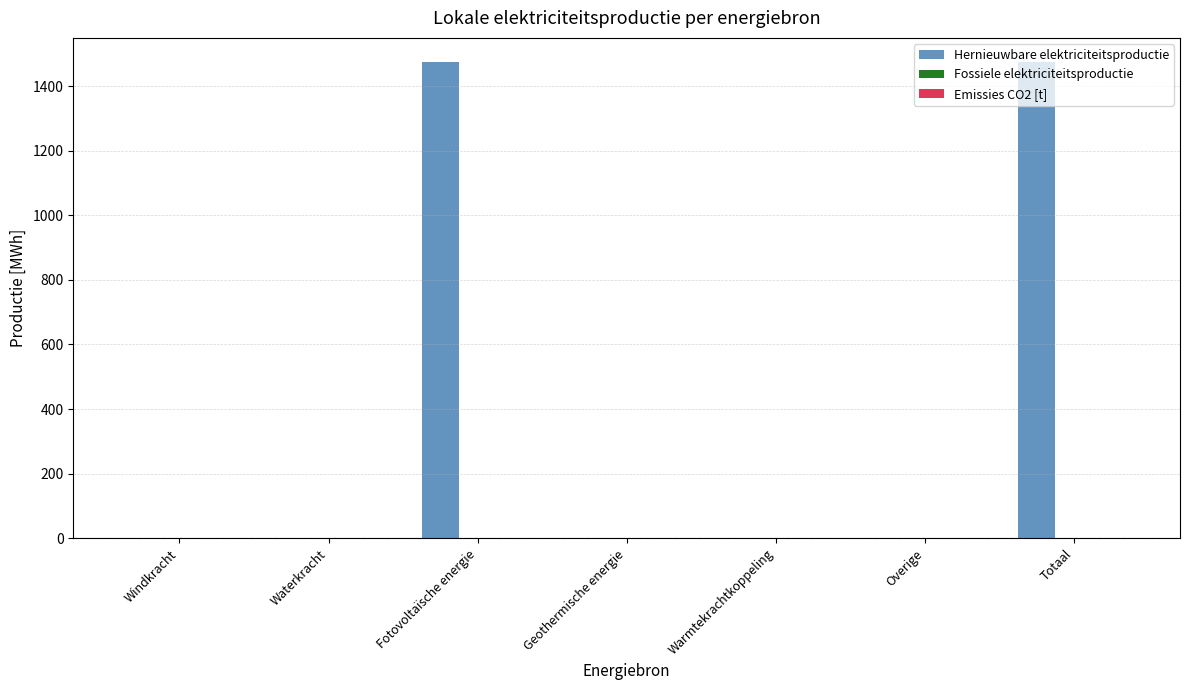

What is the sum of all values?

2950.8